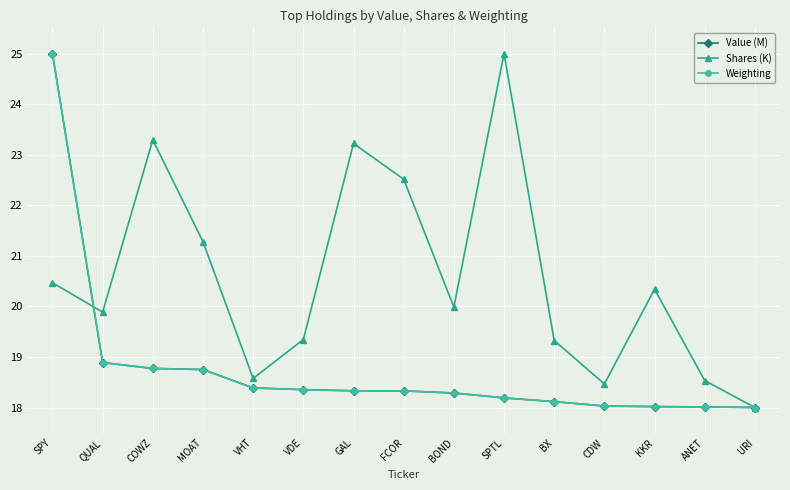

At which category is the sum across all series the highest?

SPY